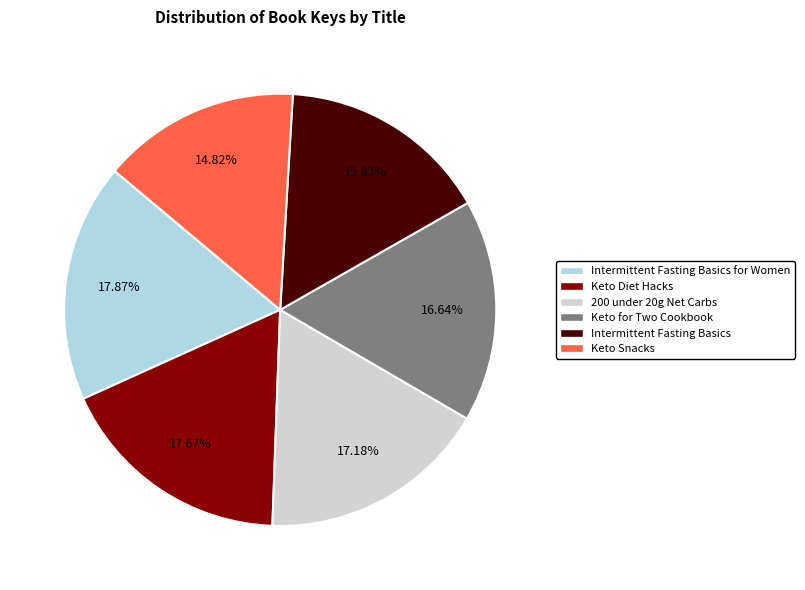

To the nearest percent, what is the combined percentage of Keto Diet Hacks and Keto for Two Cookbook?

34%